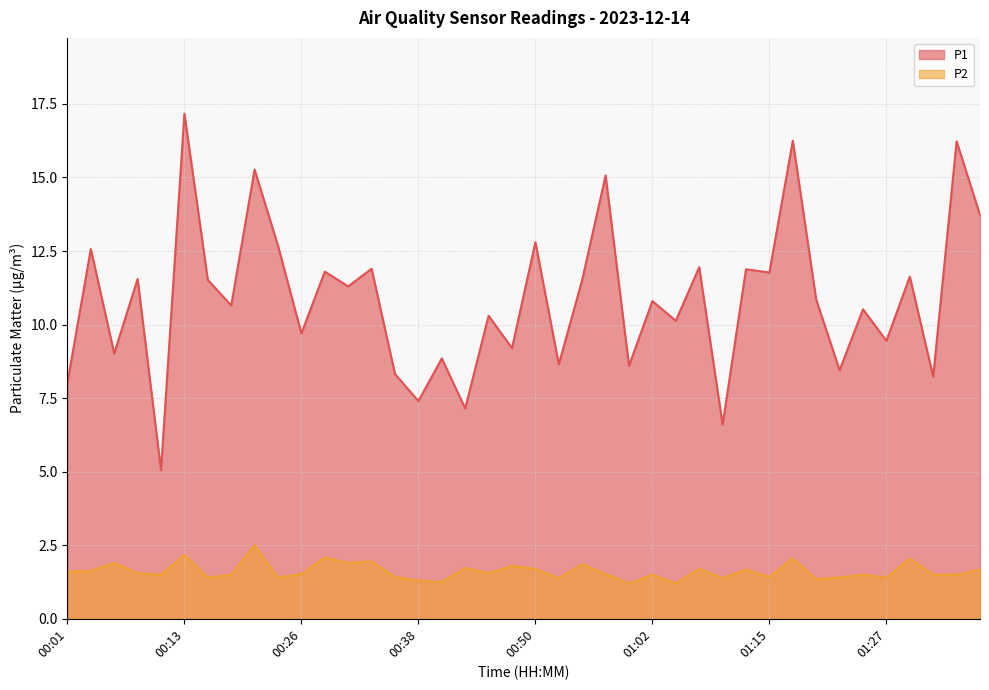

Is the value of P2 at 00:48 greater than the value of P1 at 00:55?

No